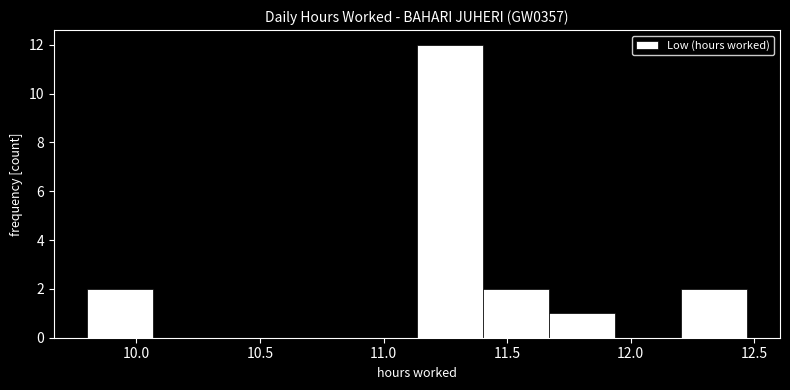

How tall is the bar that spans 9.80 to 10.05 on the x-axis? Neither the bar edges nor the heights are printed on the chart, so give them approximately, as read against the axes.

2